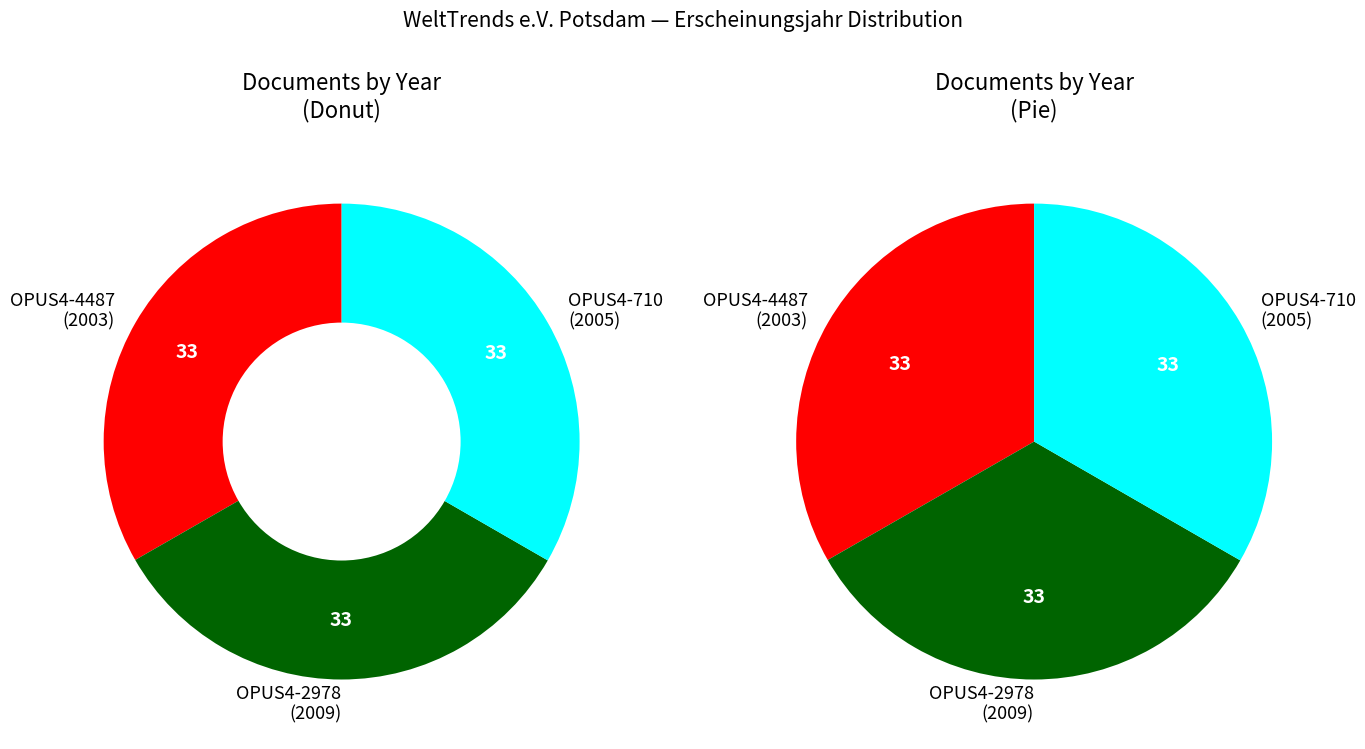

Is it true that misc
OPUS4-710 is 33% of the pie?

True